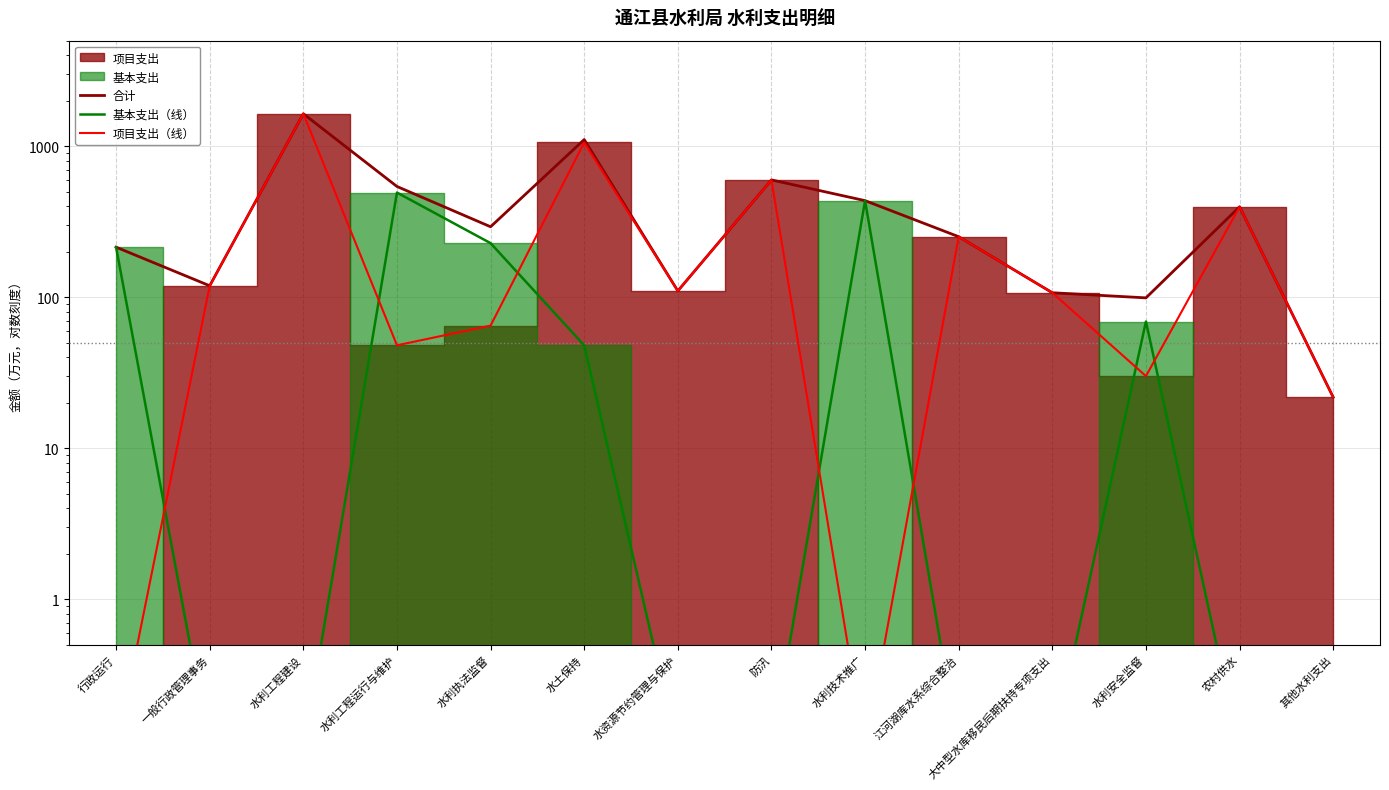

What is the difference between the second highest and minimum values in the 项目支出（线） series?

1058.0